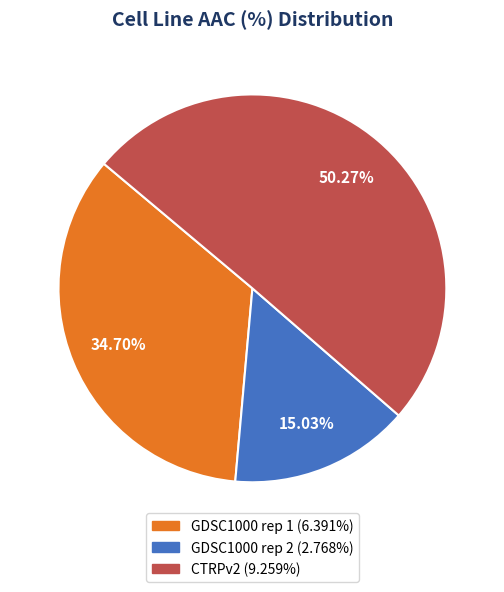

Which slice is the smallest?

GDSC1000 rep 2